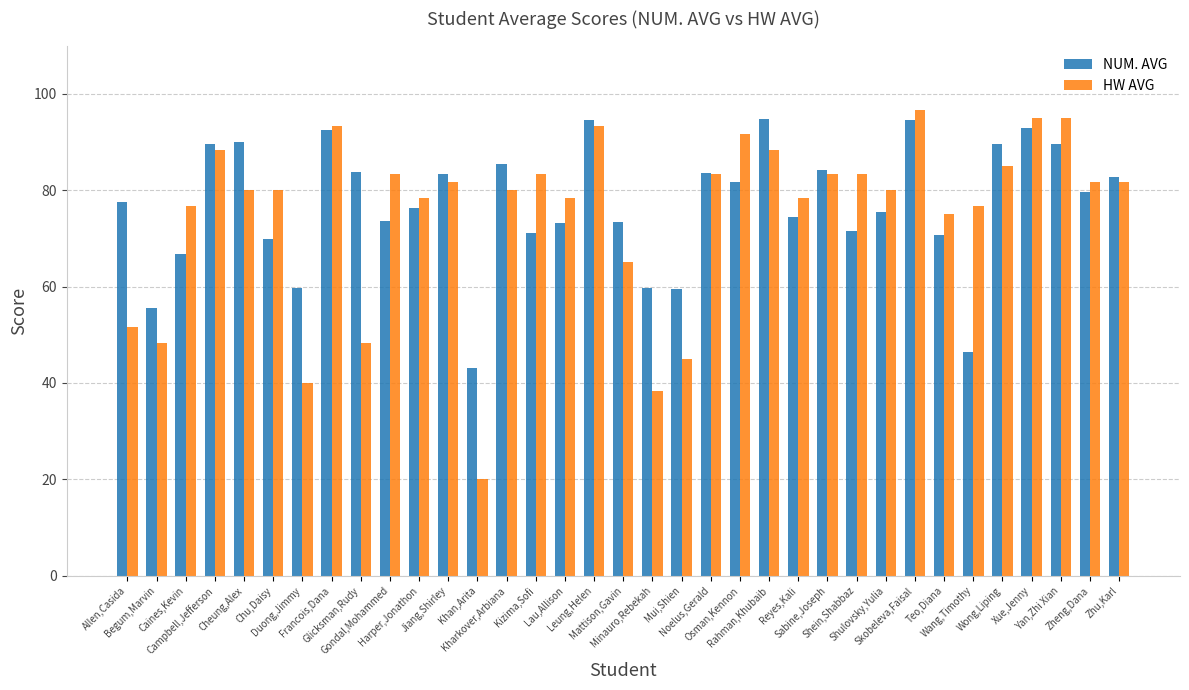

What is the label of the 21st bar from the left?

Noelus,Gerald